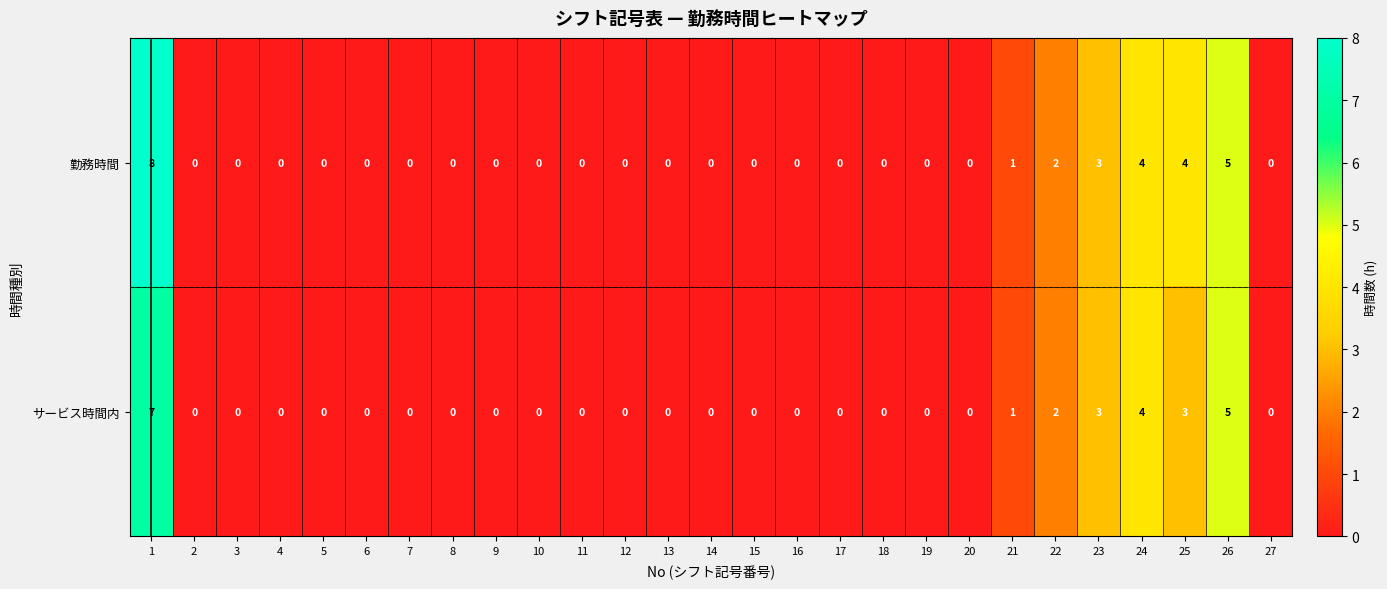

Rank the series by their average value, from highest to lowest.

勤務時間, サービス時間内